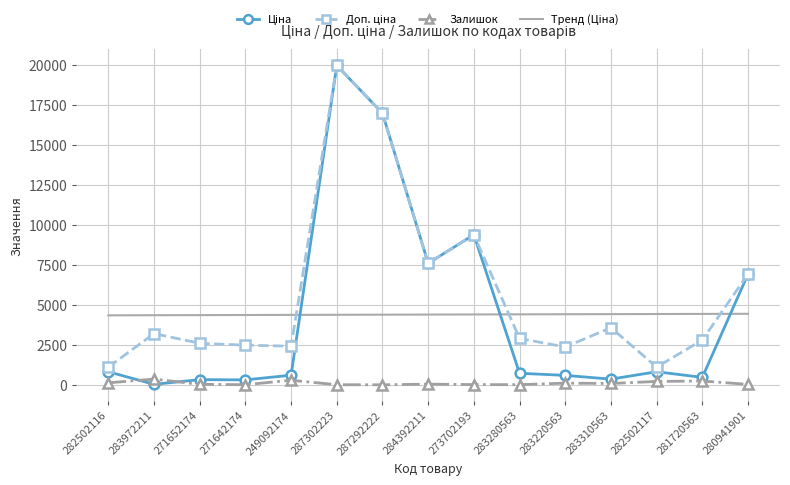

What is the difference between the second highest and minimum values in the Залишок series?

284.0